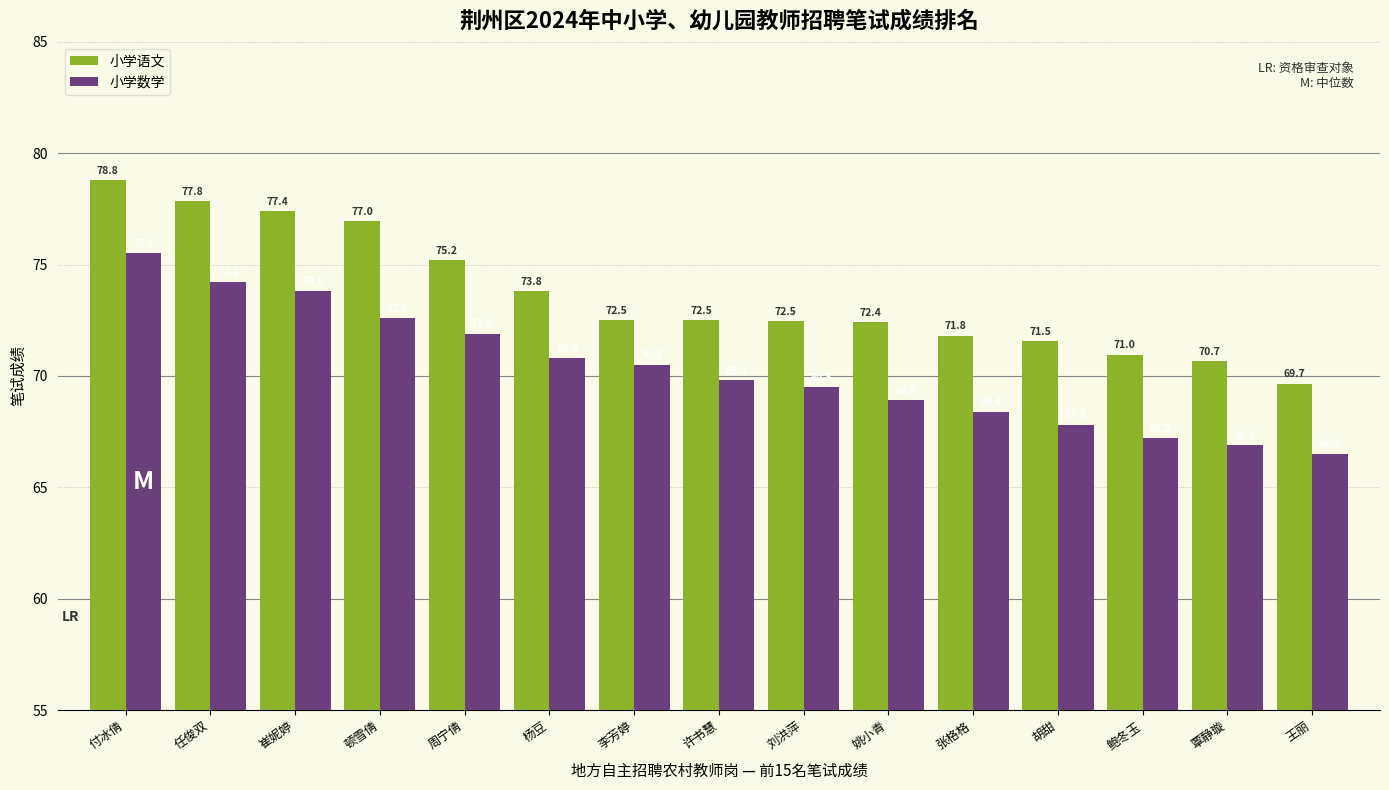

What is the approximate value of 小学数学 at 周宁倩?

71.9